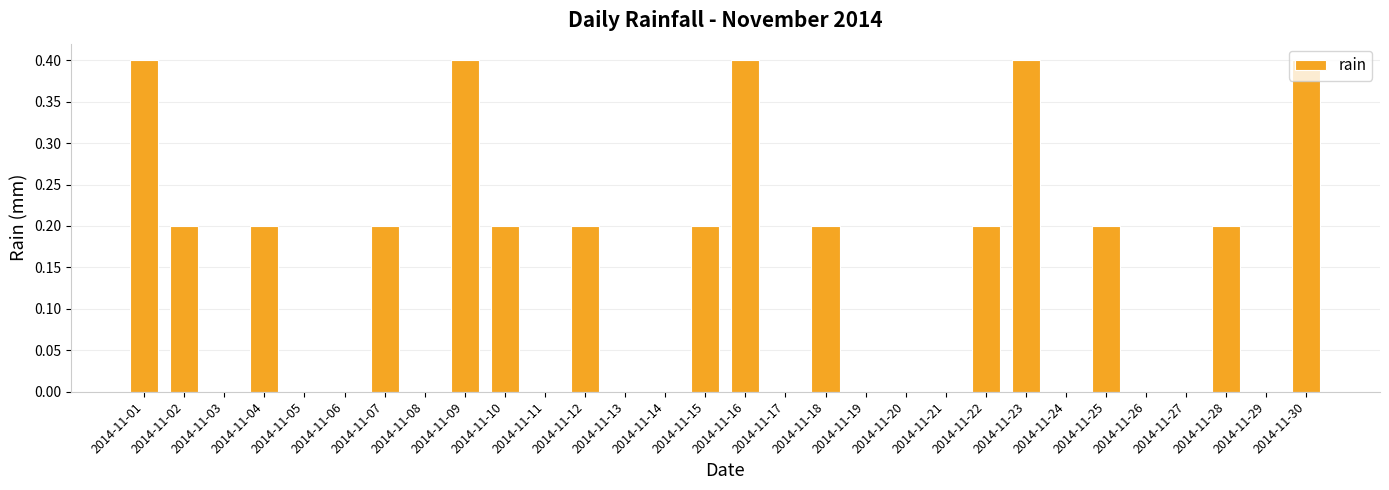

Does the chart contain stacked bars?

No